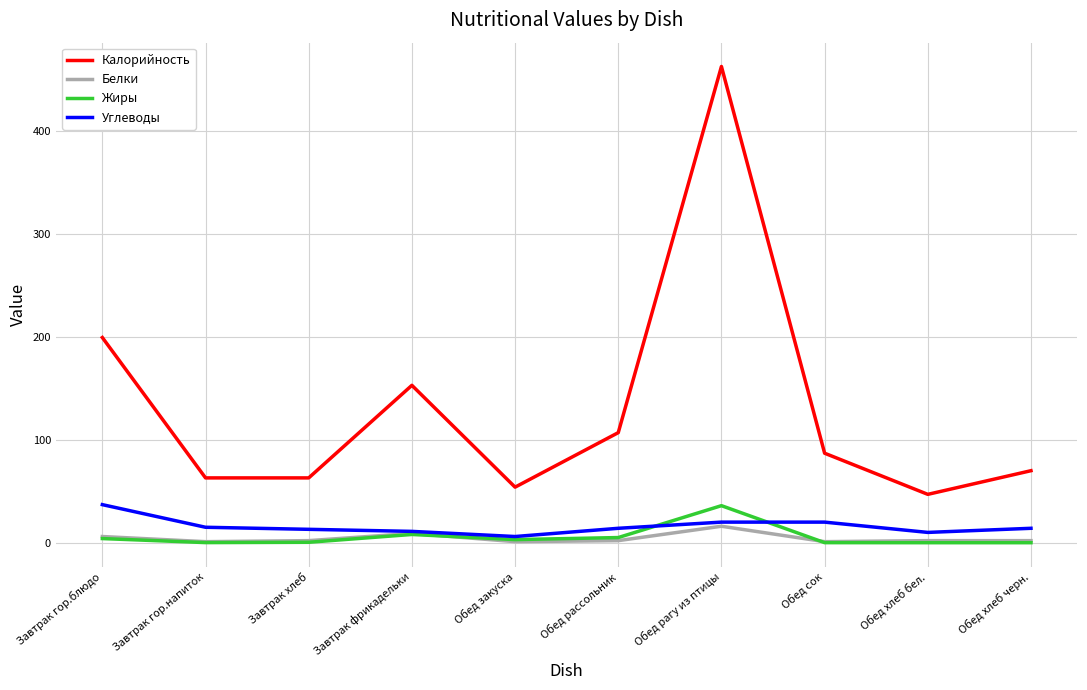

How many lines are shown in the chart?

4